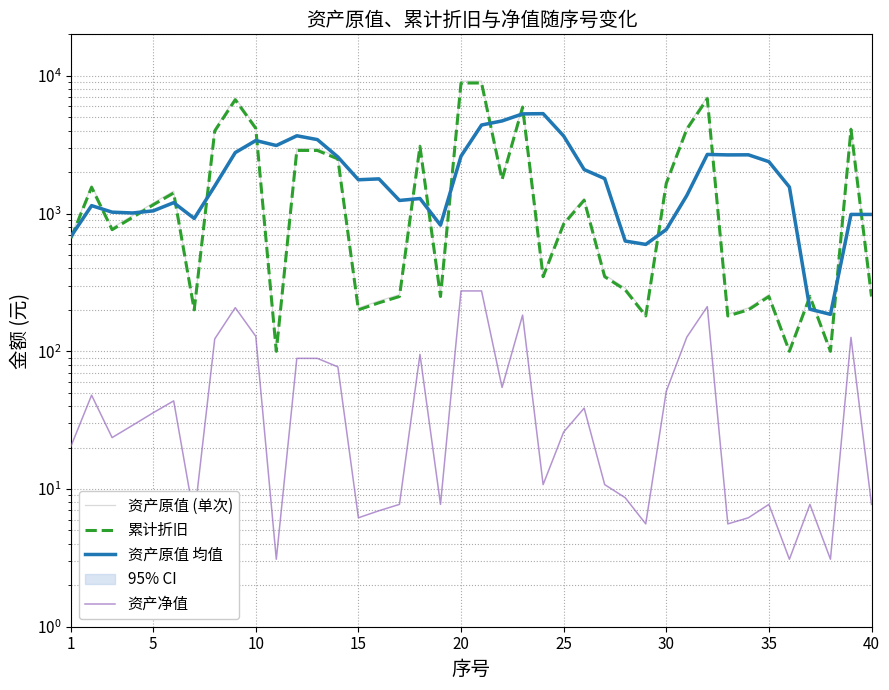

True or false: 资产原值 (单次) and 累计折旧 cross at least once.

False